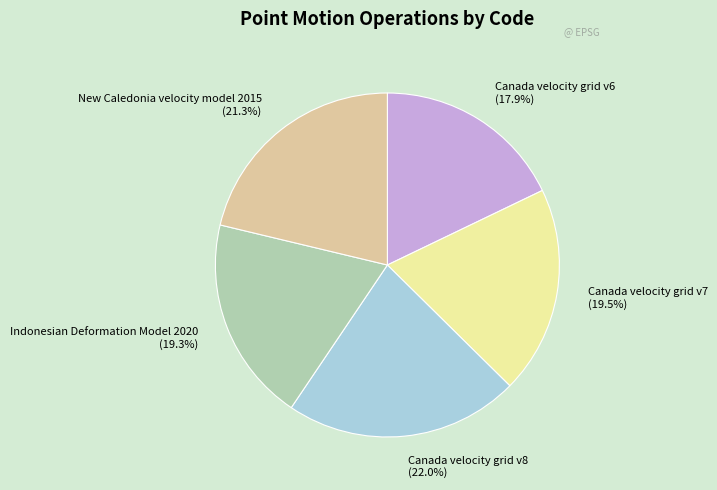

Is there any slice that represents more than half of the pie?

No